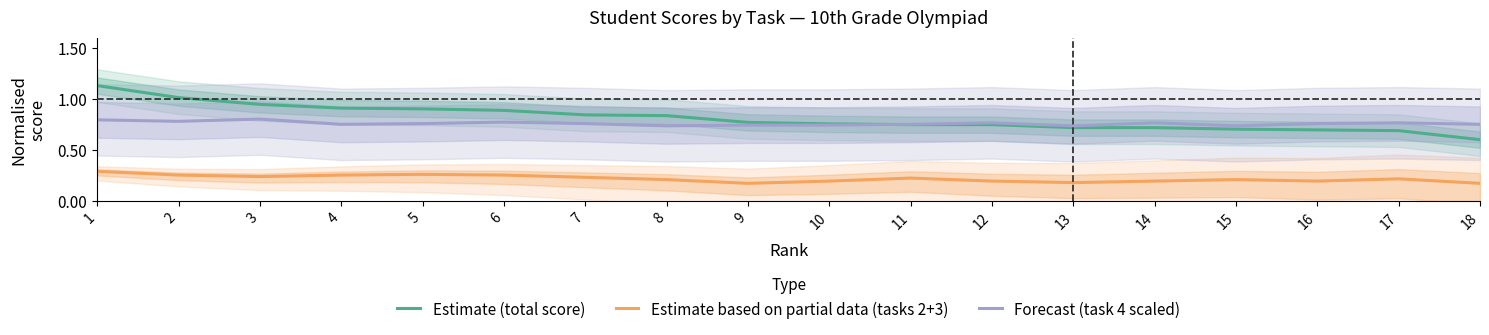

What is the minimum value shown in the chart?

0.2